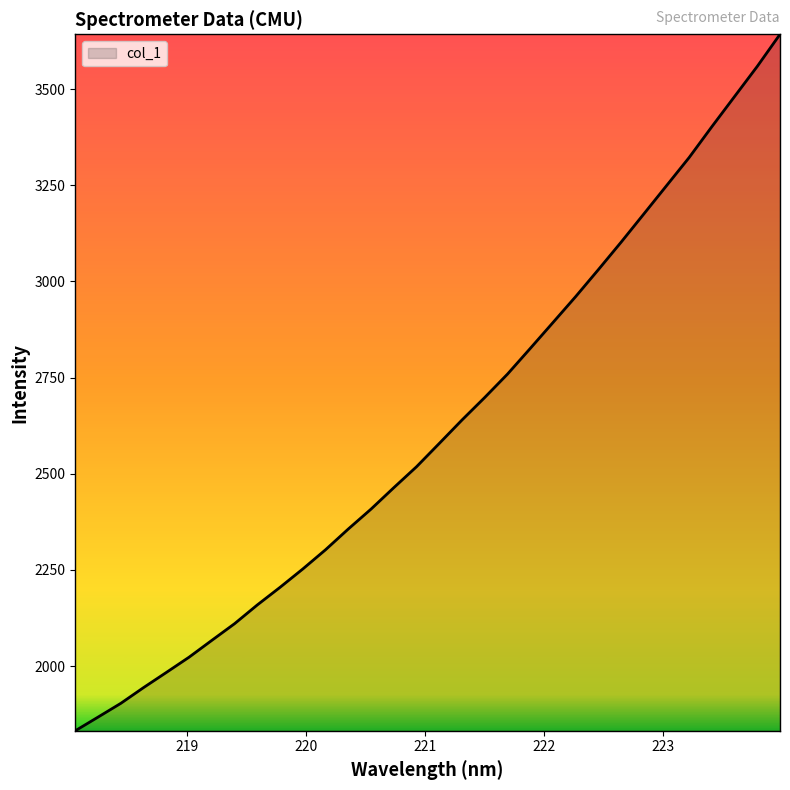

What is the difference between the maximum and minimum values?

1810.5